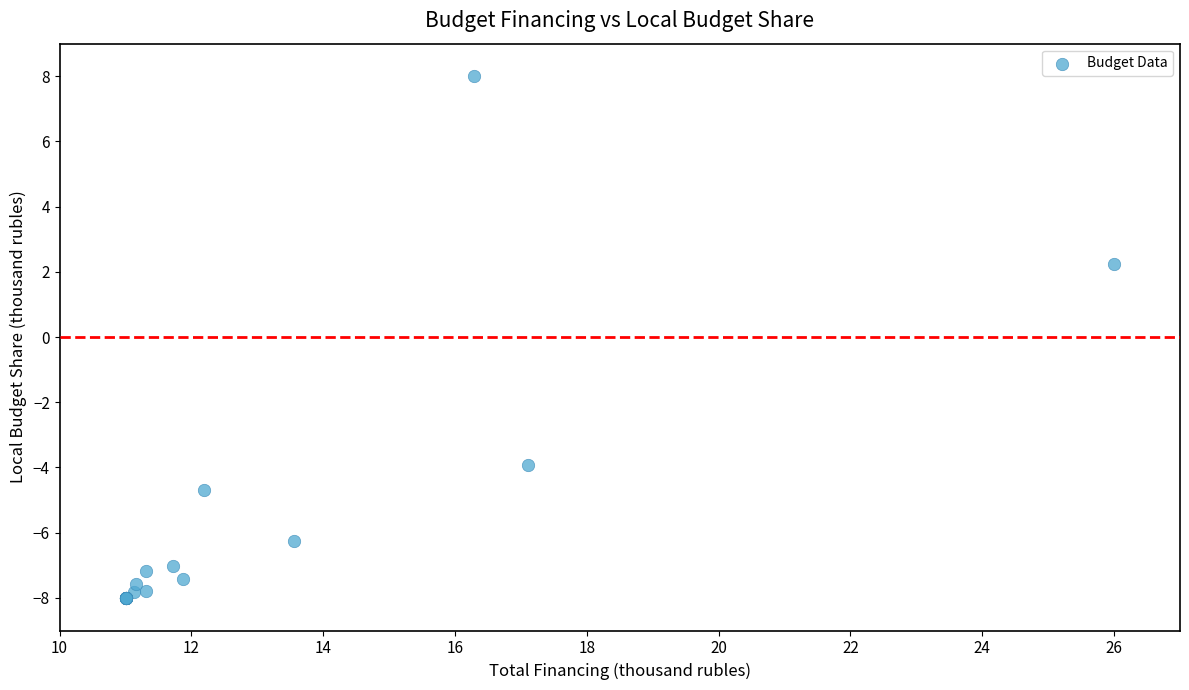

What Y value in the scatter plot is closest to 0?

2.3